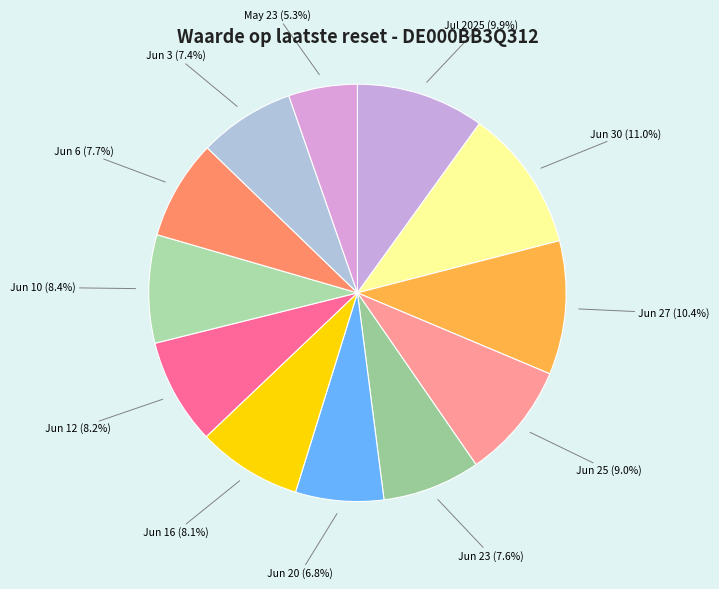

To the nearest percent, what is the average slice percentage?

8%